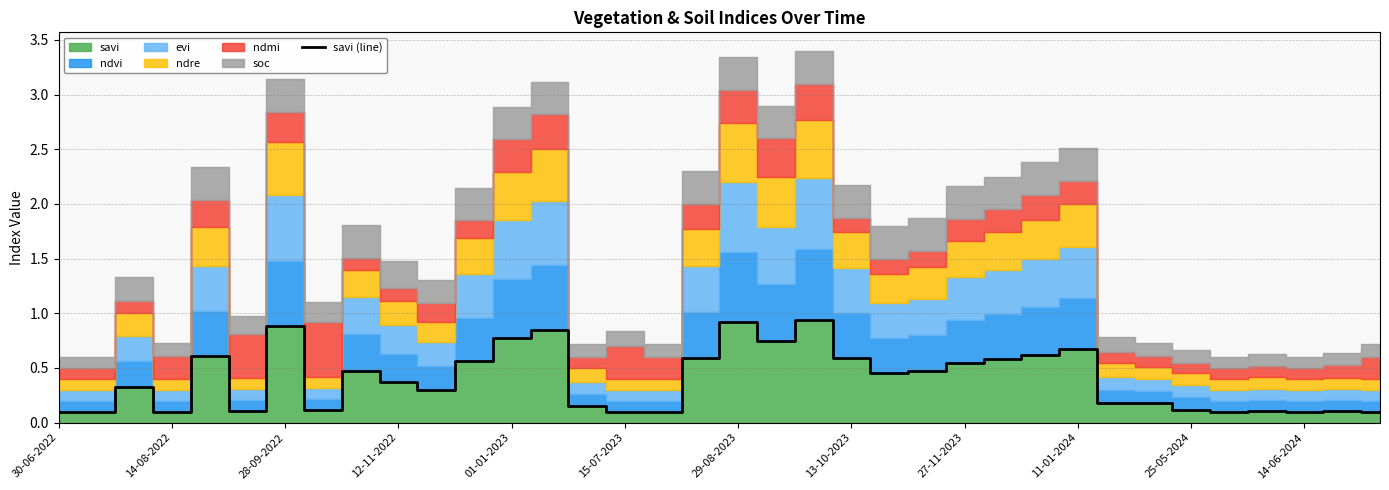

How many points are higher than both their immediate neighbors (excluding endpoints)?

10